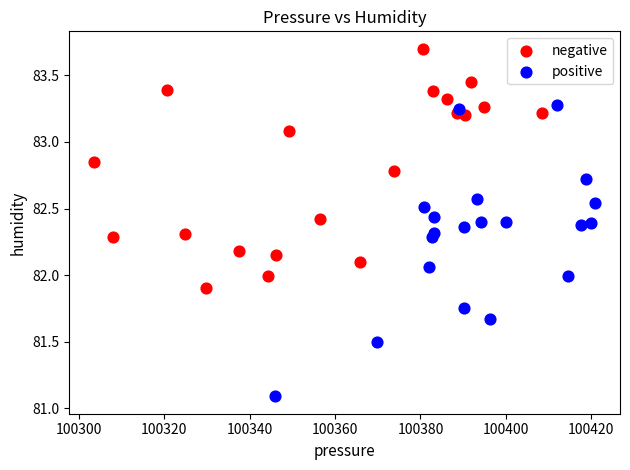

Which series reaches the minimum Y coordinate?

positive